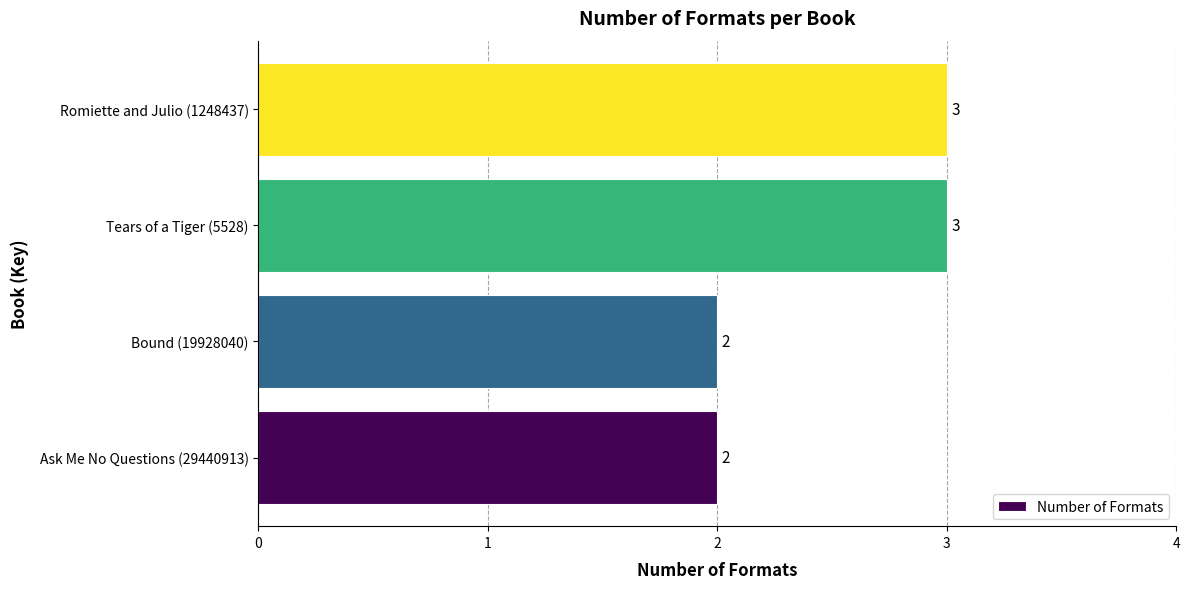

Reading bottom to top, transcribe all the data shown in this chart.

2	2	3	3